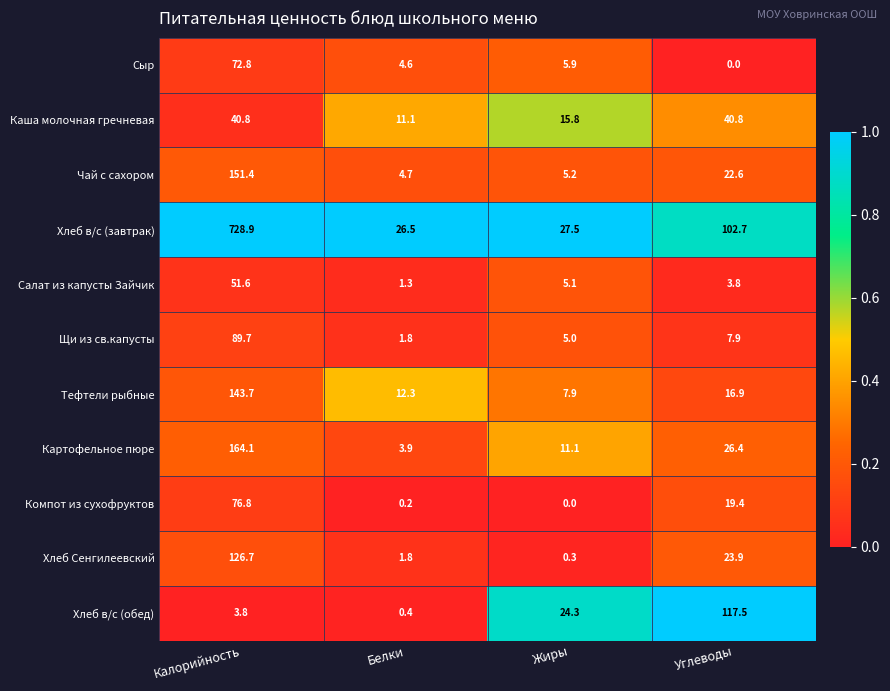

Is it true that Тефтели рыбные equals 90.5 at Калорийность?

False